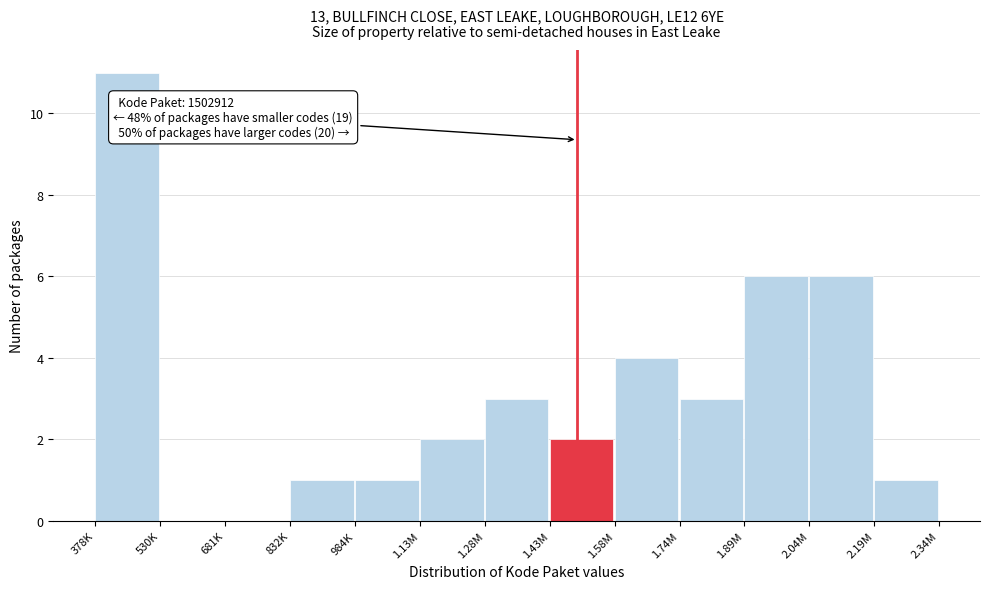

Reading left to right, extract all data points from this chart.

378K=11	530K=0	681K=0	832K=1	984K=1	1.13M=2	1.28M=3	1.43M=2	1.58M=4	1.74M=3	1.89M=6	2.04M=6	2.19M=1